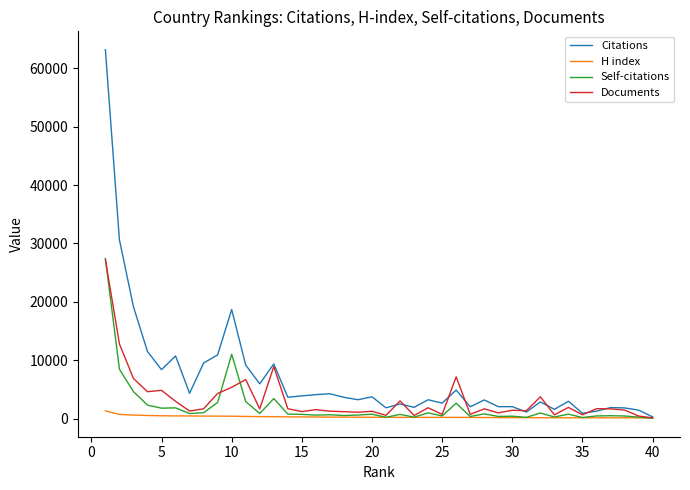

What is the greatest value displayed?

63206